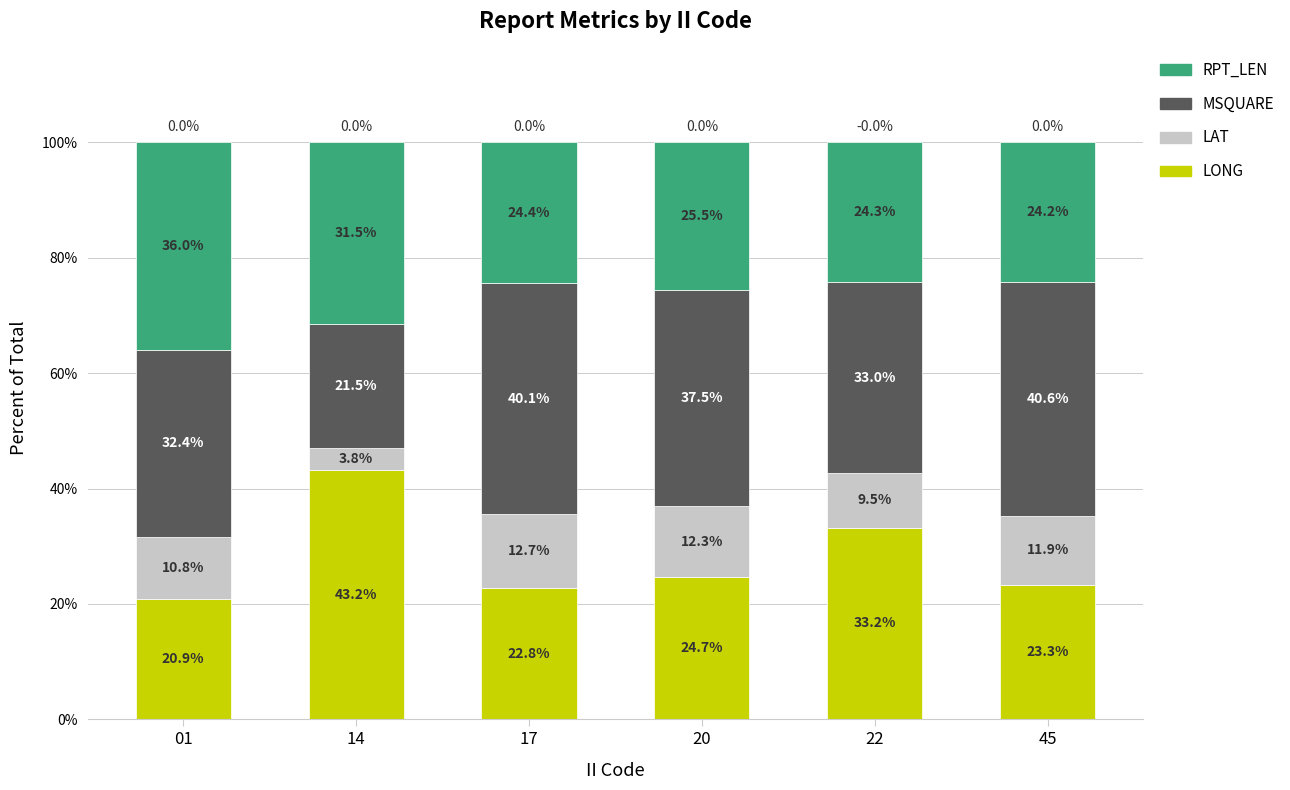

What is the difference between the maximum and minimum values in the LONG series?

22.3